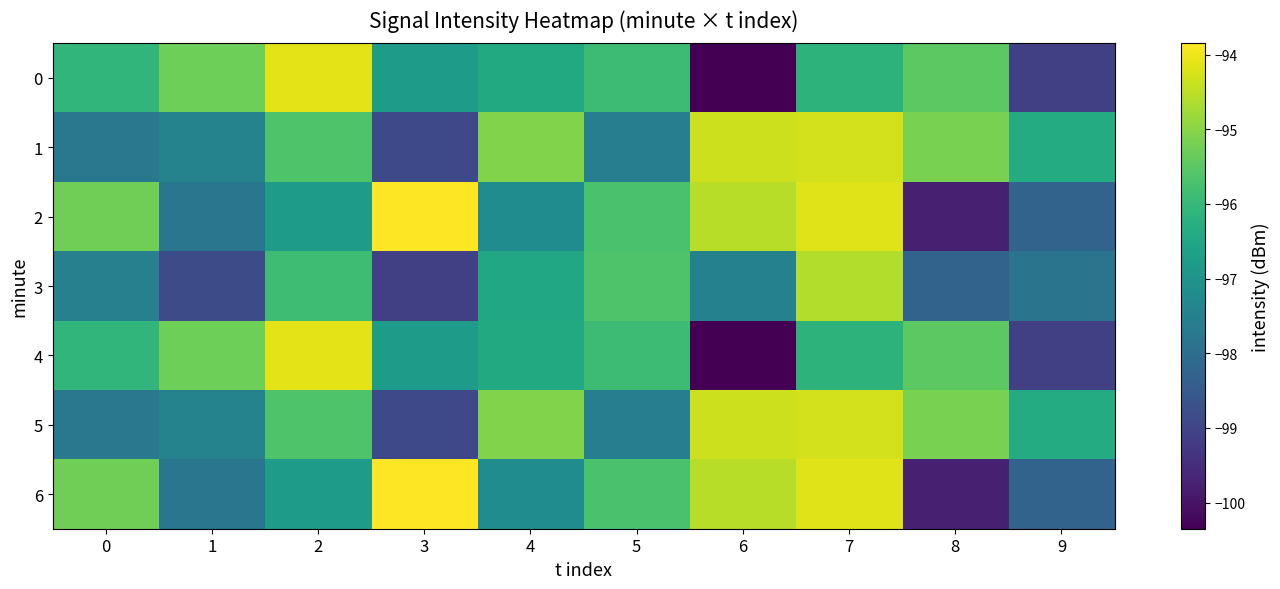

Reading right to left, transcribe all the data shown in this chart.

0: 9=-99.1	8=-95.5	7=-96.2	6=-100.3	5=-95.9	4=-96.4	3=-96.8	2=-94.1	1=-95.3	0=-96.1
1: 9=-96.3	8=-95.2	7=-94.3	6=-94.3	5=-97.6	4=-95.1	3=-98.9	2=-95.6	1=-97.5	0=-97.8
2: 9=-98.3	8=-99.8	7=-94.2	6=-94.6	5=-95.7	4=-97.2	3=-93.8	2=-96.8	1=-97.8	0=-95.3
3: 9=-97.8	8=-98.3	7=-94.6	6=-97.5	5=-95.7	4=-96.5	3=-99.1	2=-95.9	1=-98.9	0=-97.5
4: 9=-99.1	8=-95.5	7=-96.2	6=-100.3	5=-95.9	4=-96.4	3=-96.8	2=-94.1	1=-95.3	0=-96.1
5: 9=-96.3	8=-95.2	7=-94.3	6=-94.3	5=-97.6	4=-95.1	3=-98.9	2=-95.6	1=-97.5	0=-97.8
6: 9=-98.3	8=-99.8	7=-94.2	6=-94.6	5=-95.7	4=-97.2	3=-93.8	2=-96.8	1=-97.8	0=-95.3